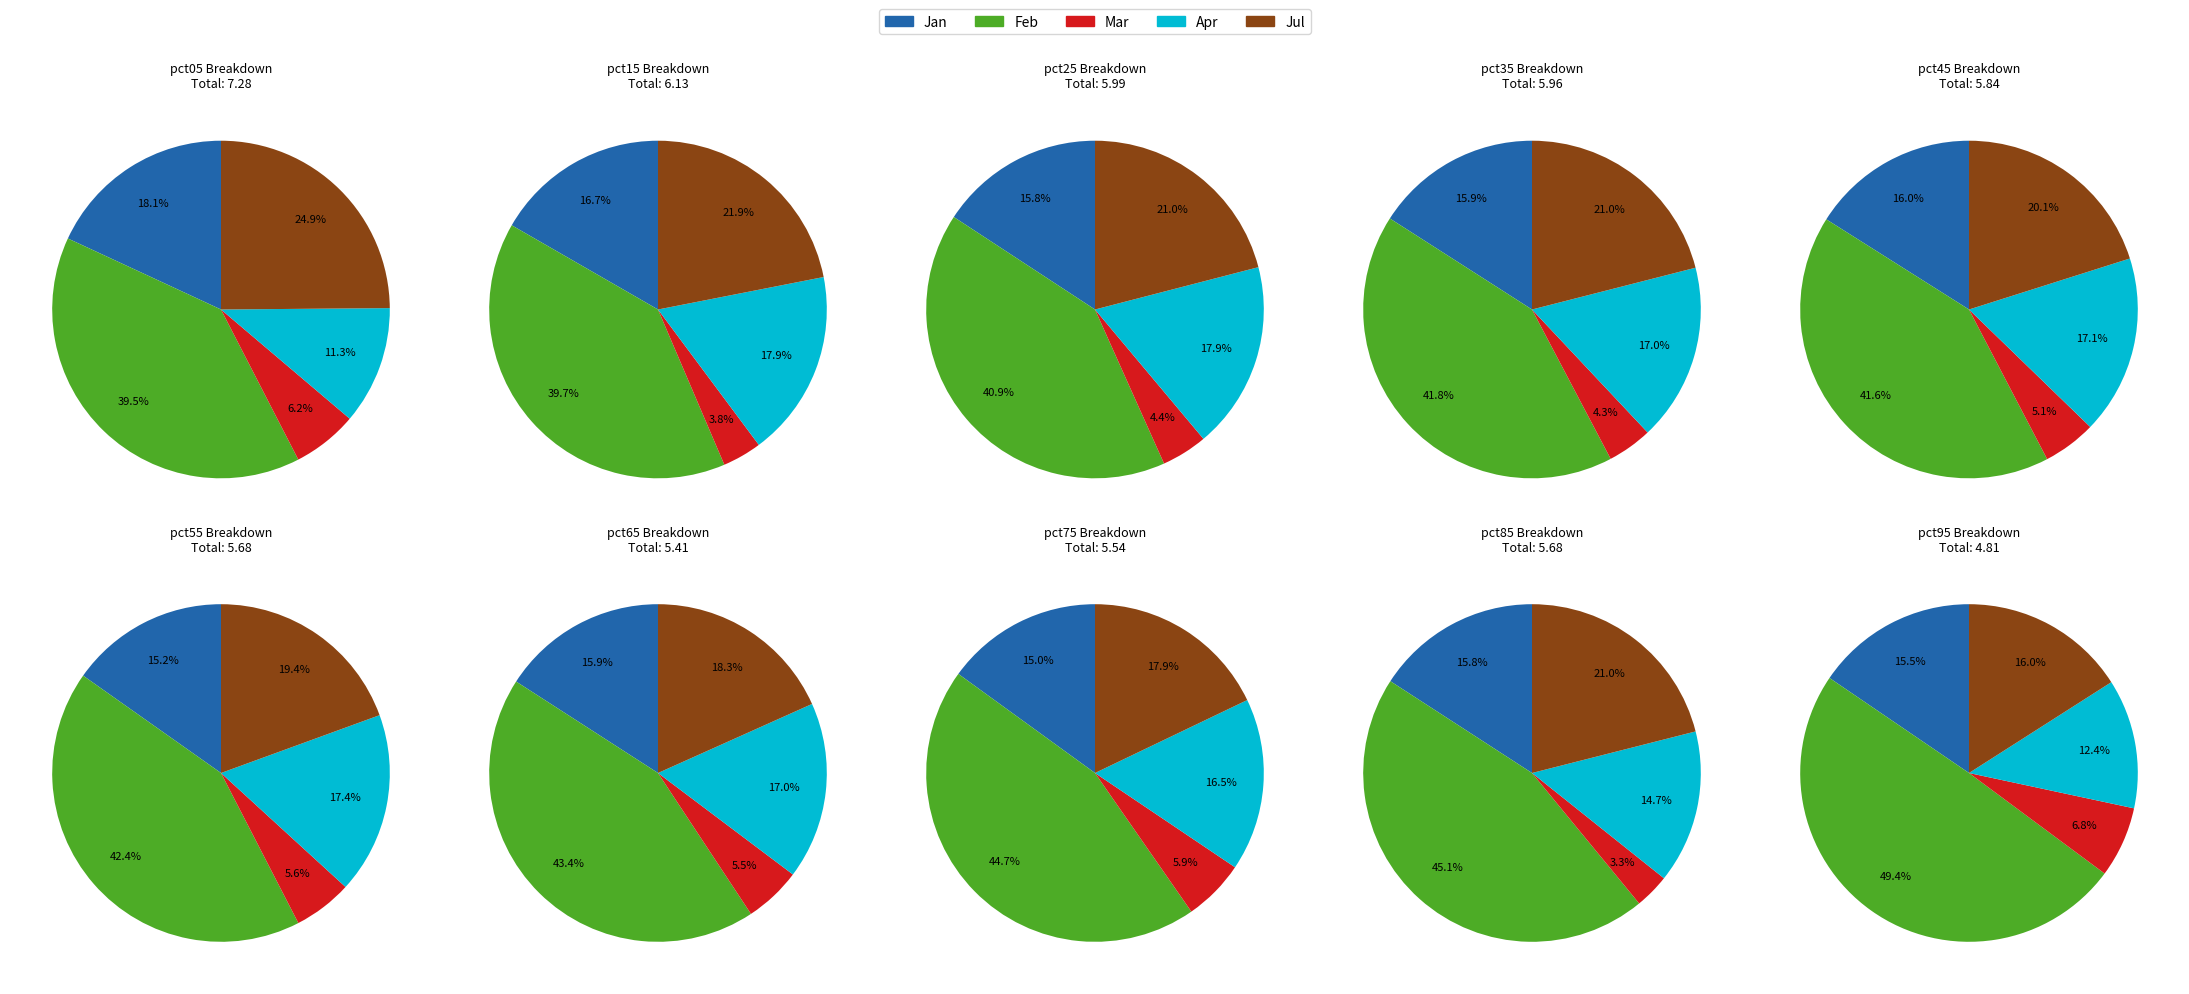

Is pct25 the majority of the pie?

No